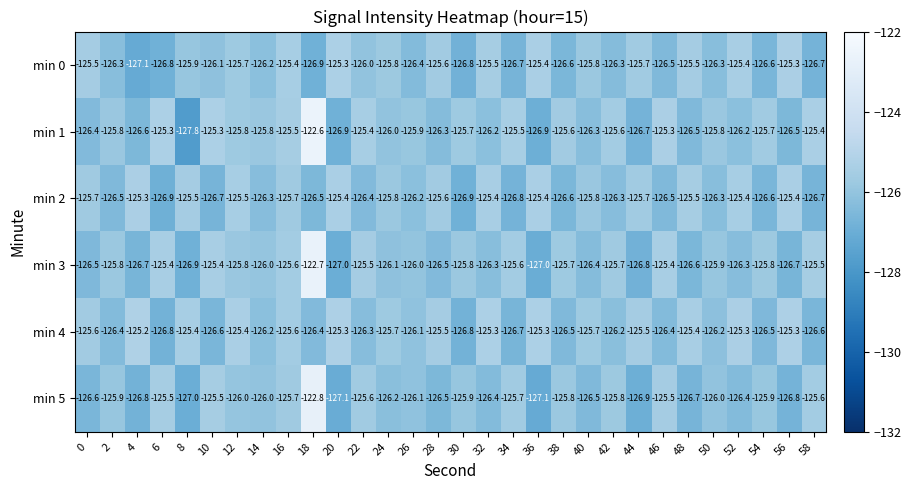

Which series has the largest total across all categories?

min 1